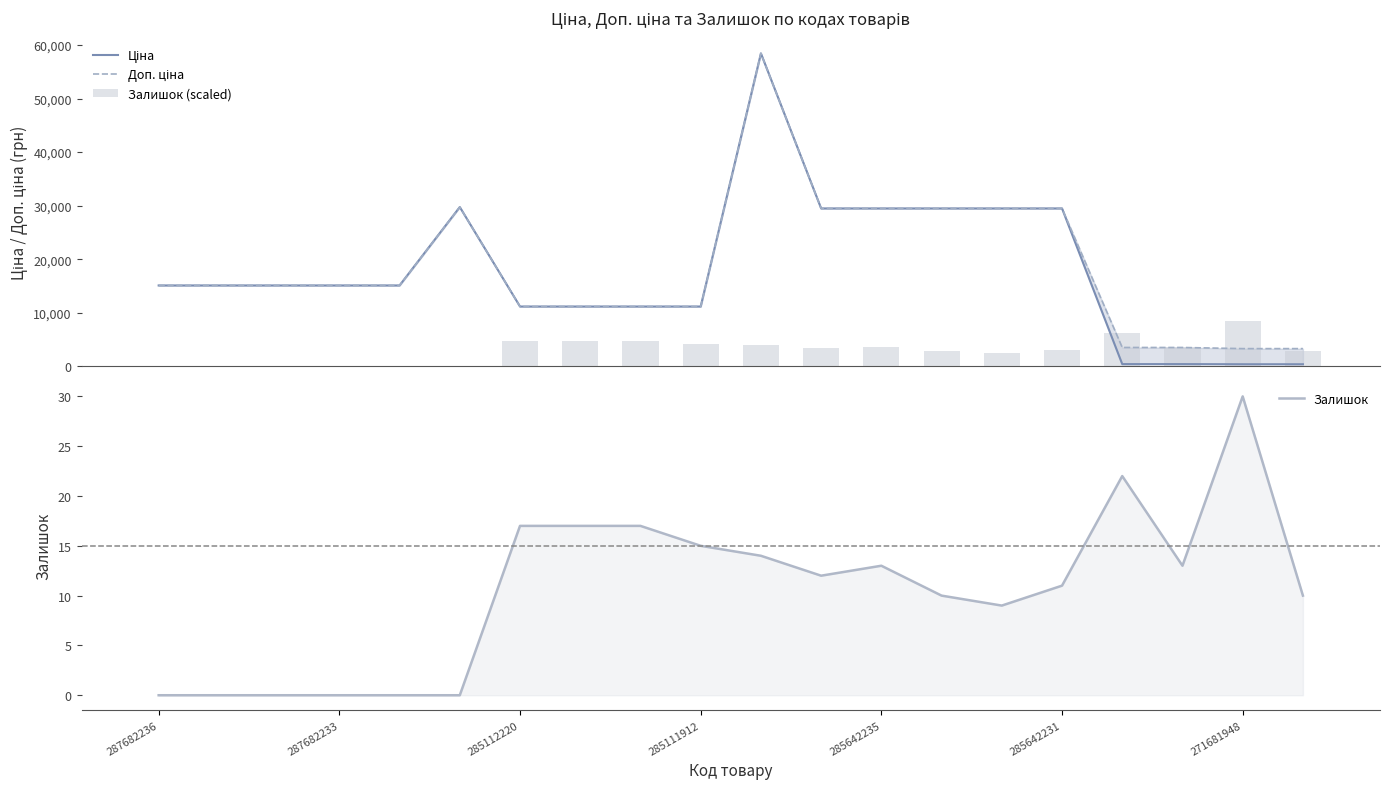

What are all the series names shown in the legend?

Ціна, Доп. ціна, Залишок (scaled), Залишок